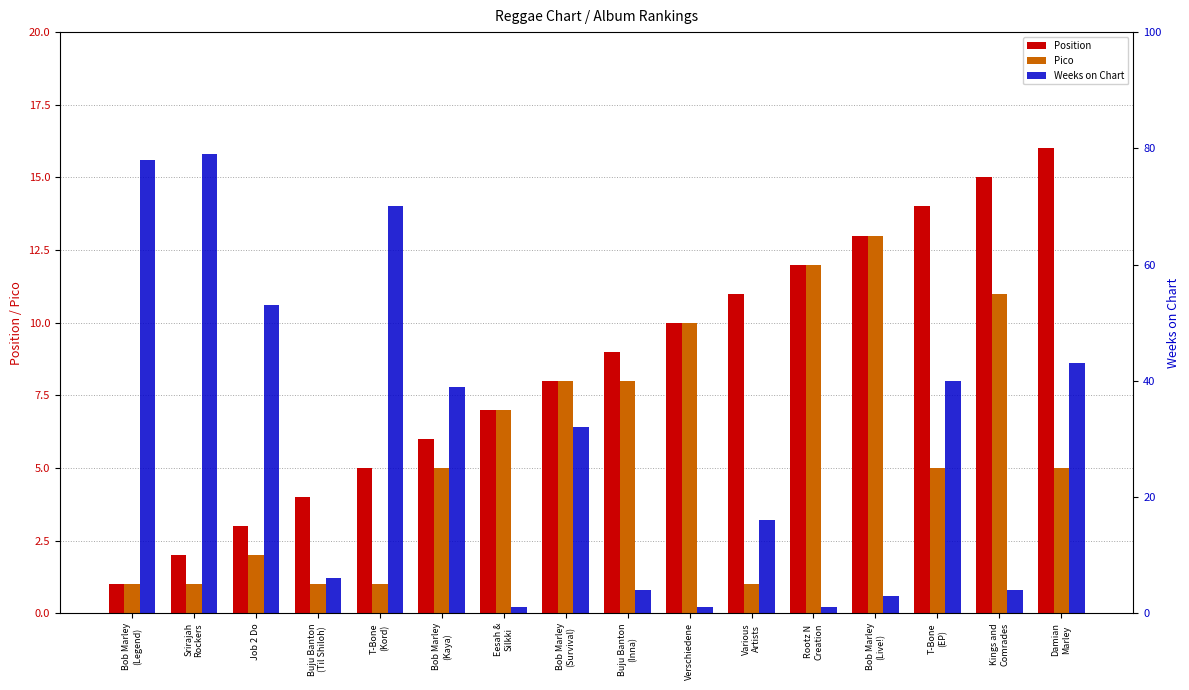

Is it true that Position equals 11 at Bob Marley
(Kaya)?

False